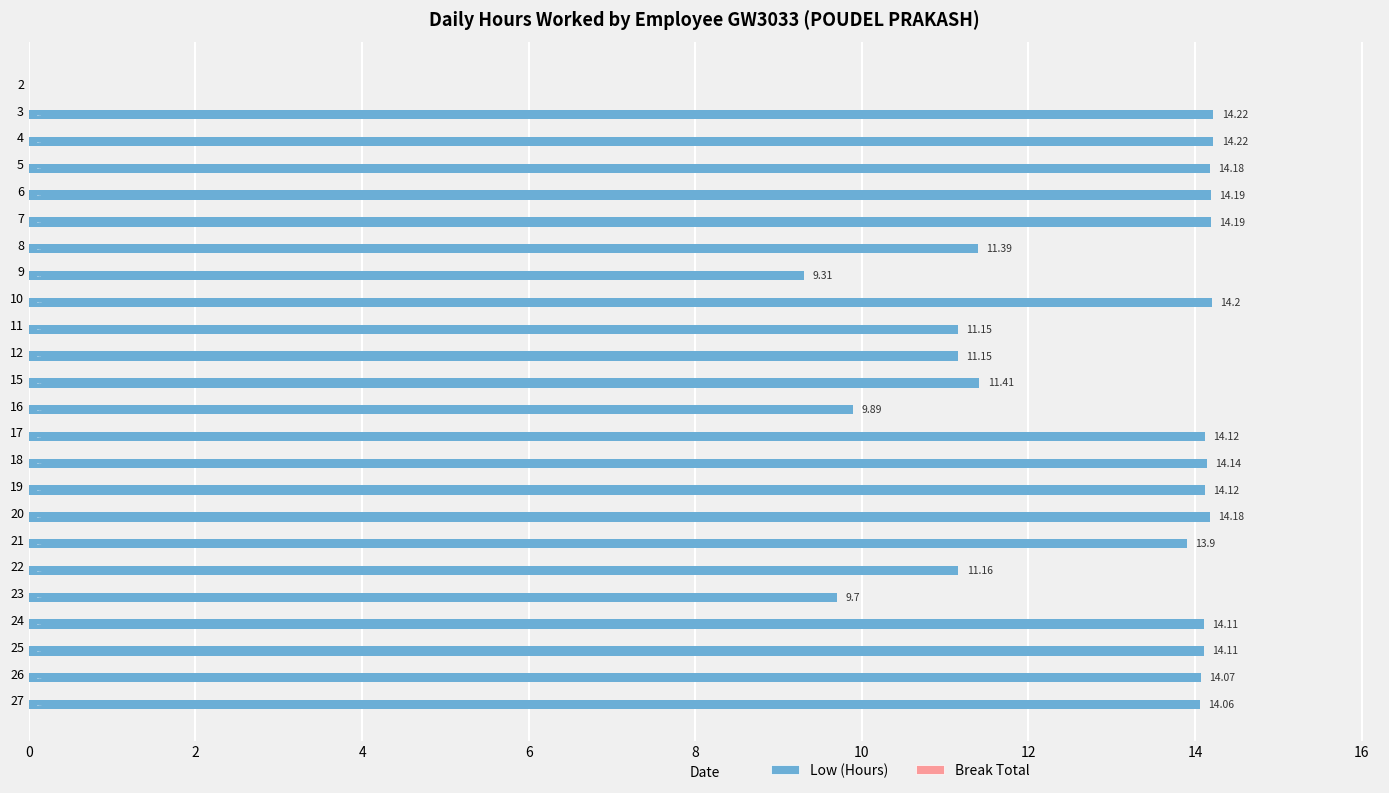

What is the ratio of the value at 21 to the value at 12?

1.2